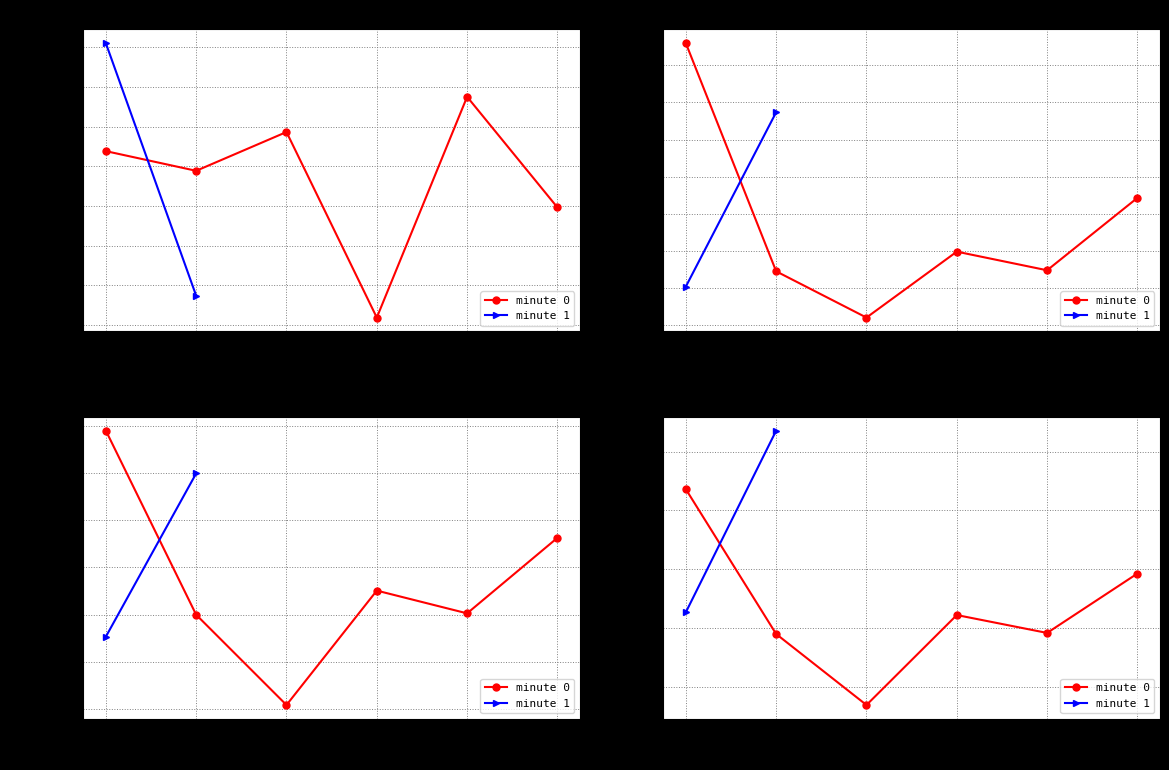

What is the total value across all series at 0?

0.7